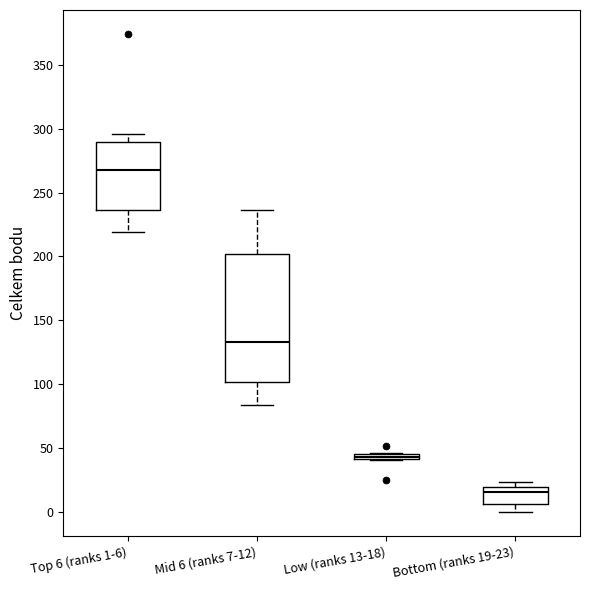

Where does the median line of the box for Mid 6 (ranks 7-12) sit on the y-axis? The values are not printed on the chart, so give them approximately, as read against the axis.

135